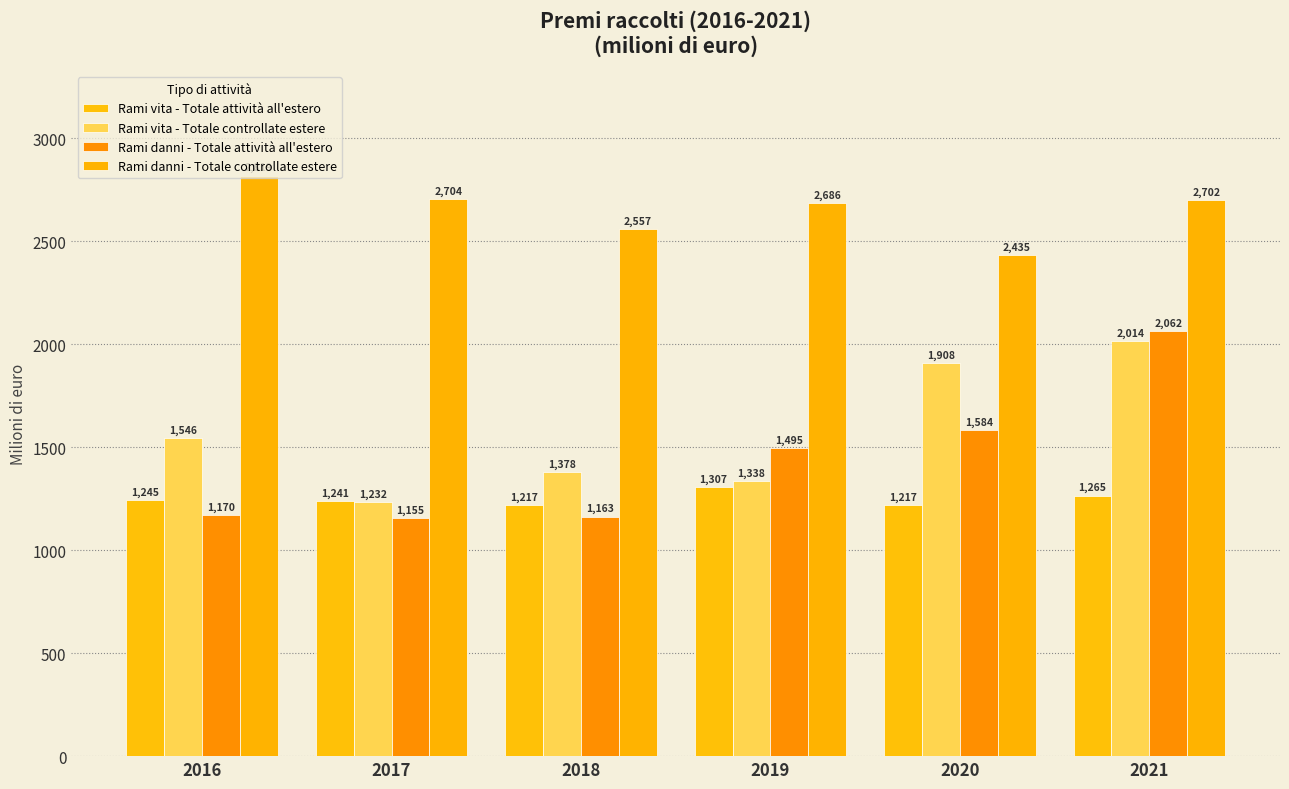

Which series has the largest total across all categories?

Rami danni - Totale controllate estere